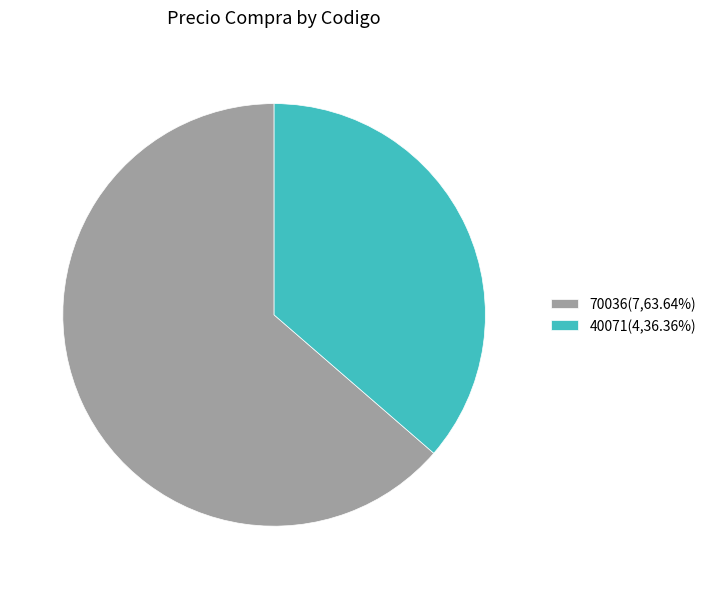

Rank the categories by value from highest to lowest.

70036, 40071